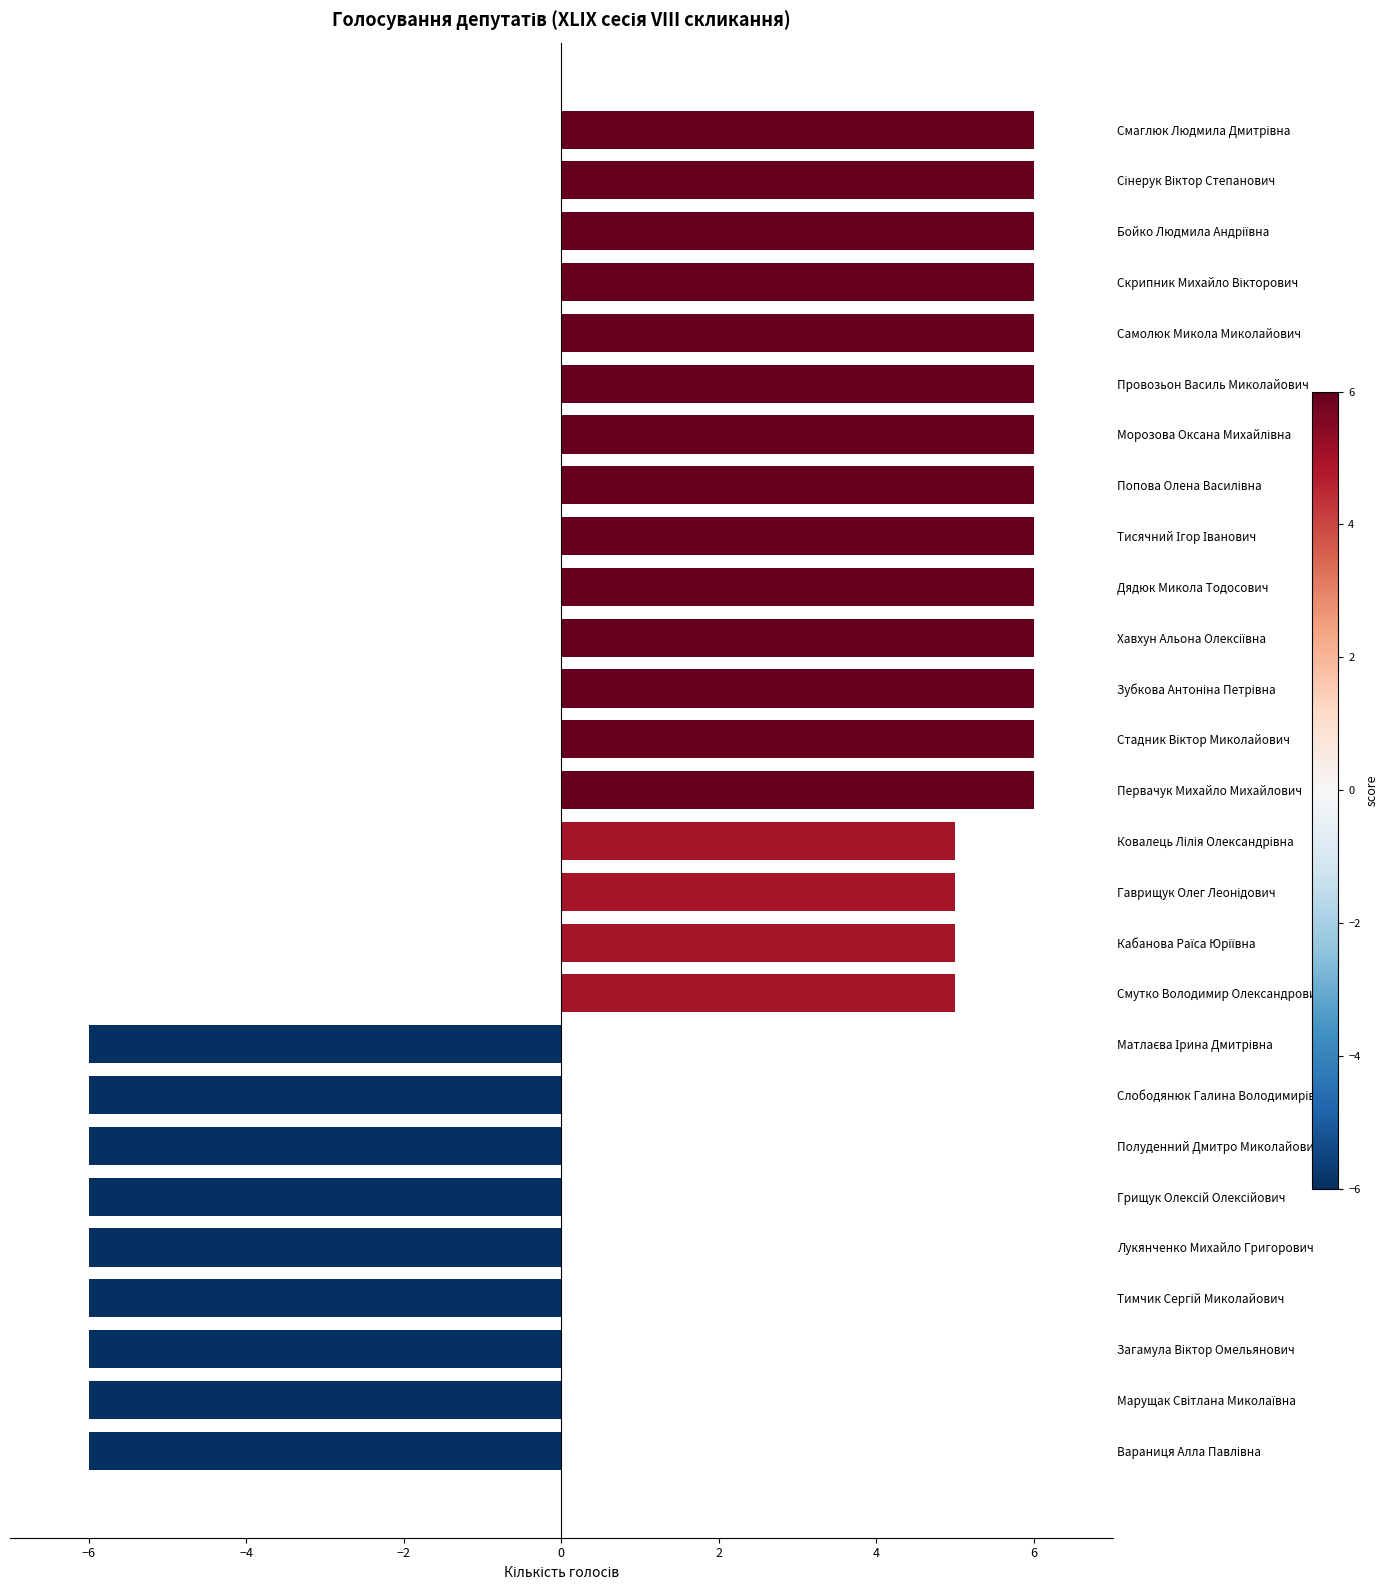

Reading bottom to top, transcribe all the data shown in this chart.

-6	-6	-6	-6	-6	-6	-6	-6	-6	5	5	5	5	6	6	6	6	6	6	6	6	6	6	6	6	6	6